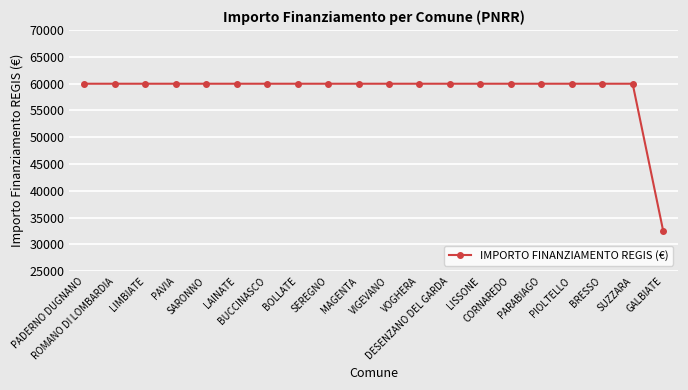

Reading left to right, extract all data points from this chart.

59966	59966	59966	59966	59966	59966	59966	59966	59966	59966	59966	59966	59966	59966	59966	59966	59966	59966	59966	32589